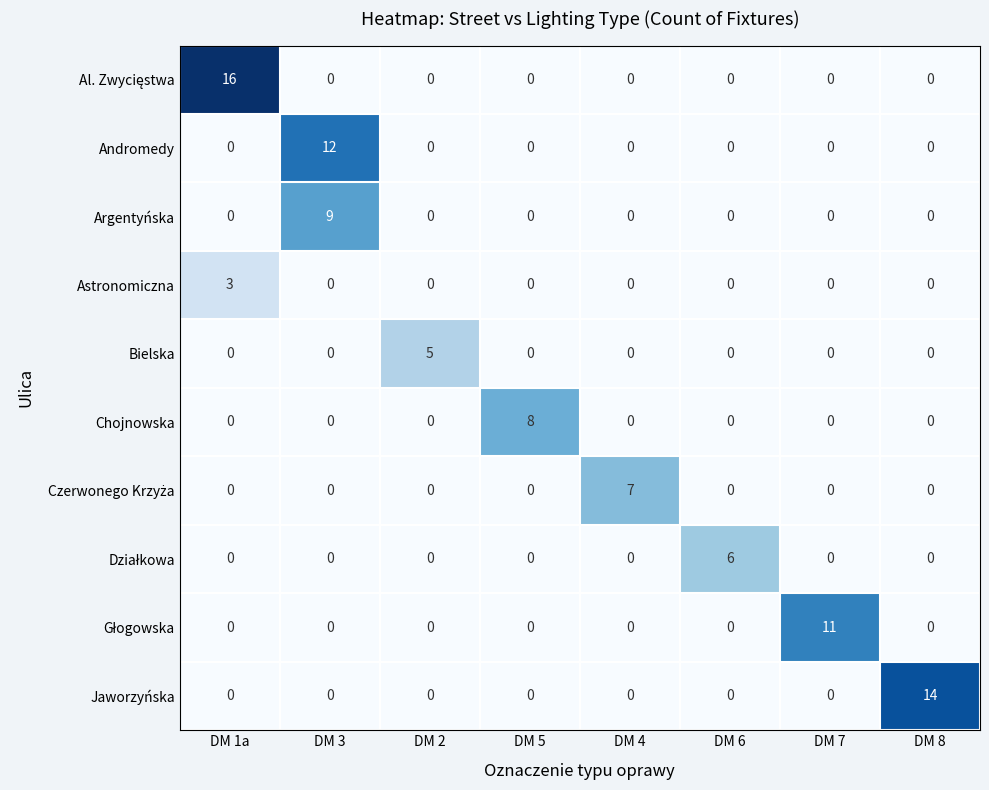

What is the highest value of the Bielska series?

5